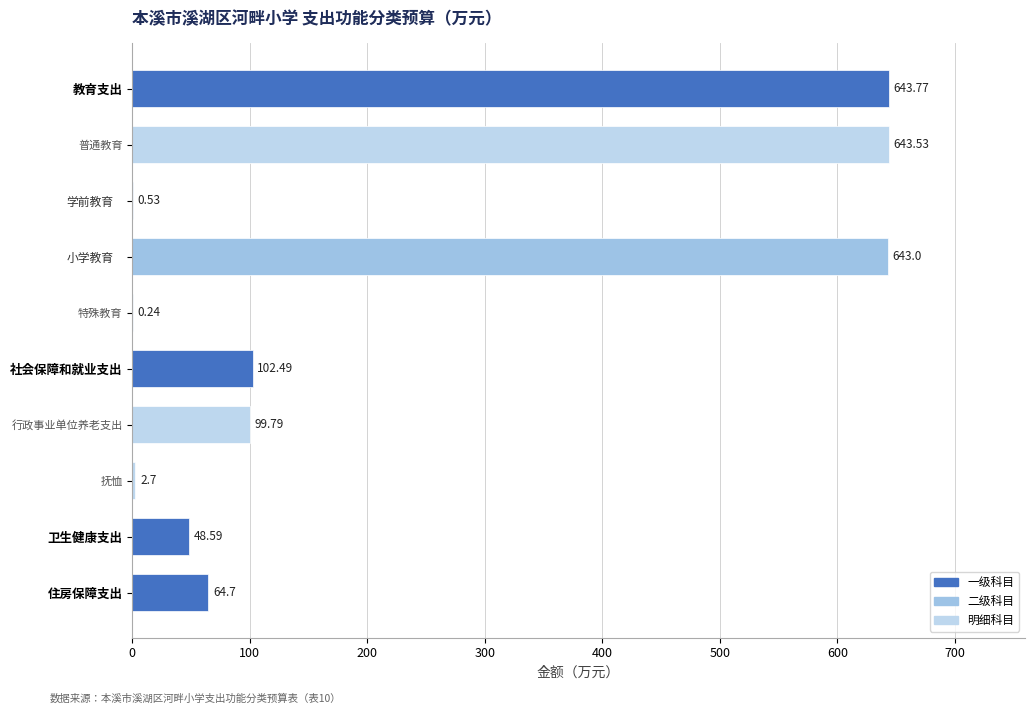

What is the sum of all values?

2249.3